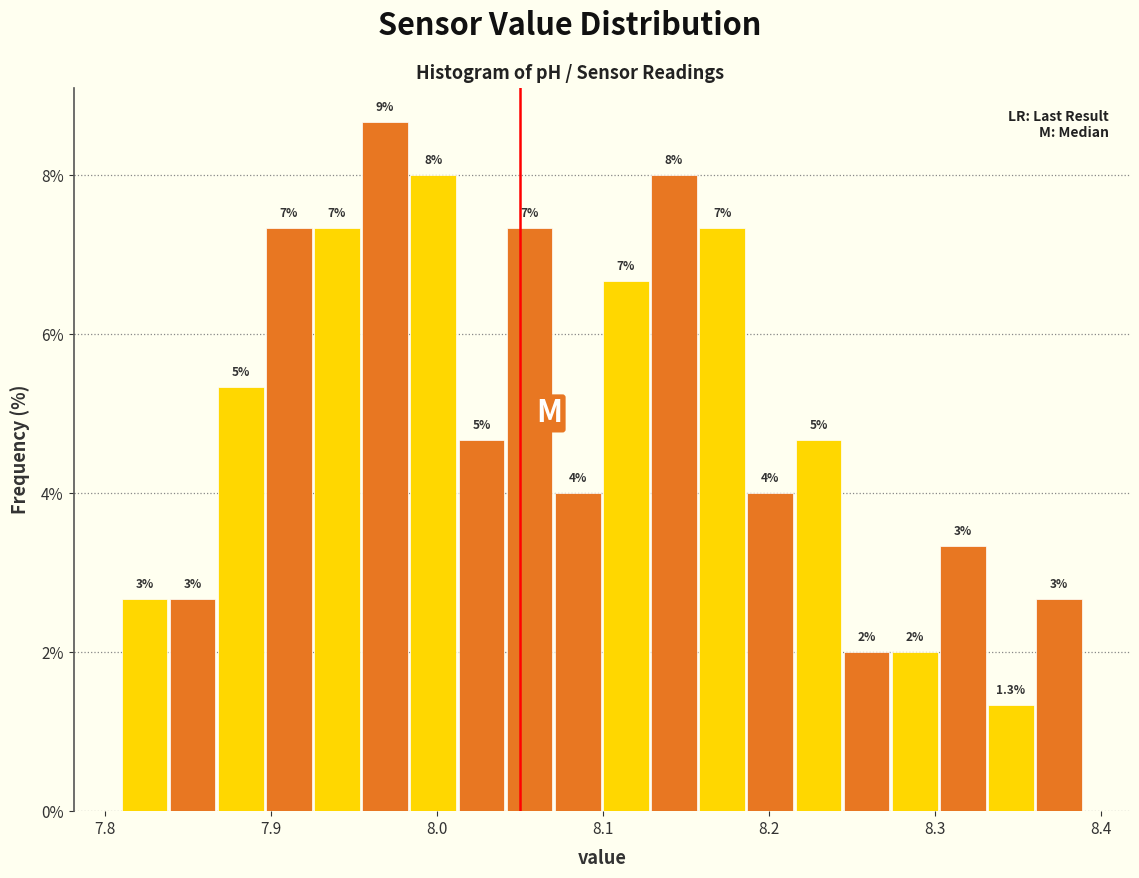

Read against the x-axis, roughly where is the centre of the tallest bar?

7.97